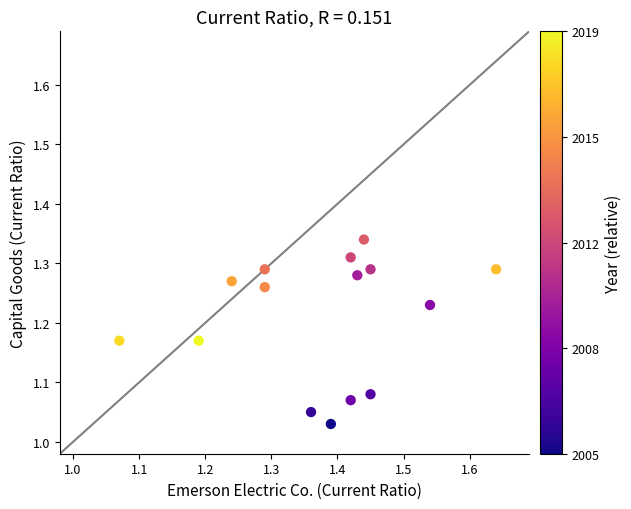

What is the range of X values (max minus min)?

0.6